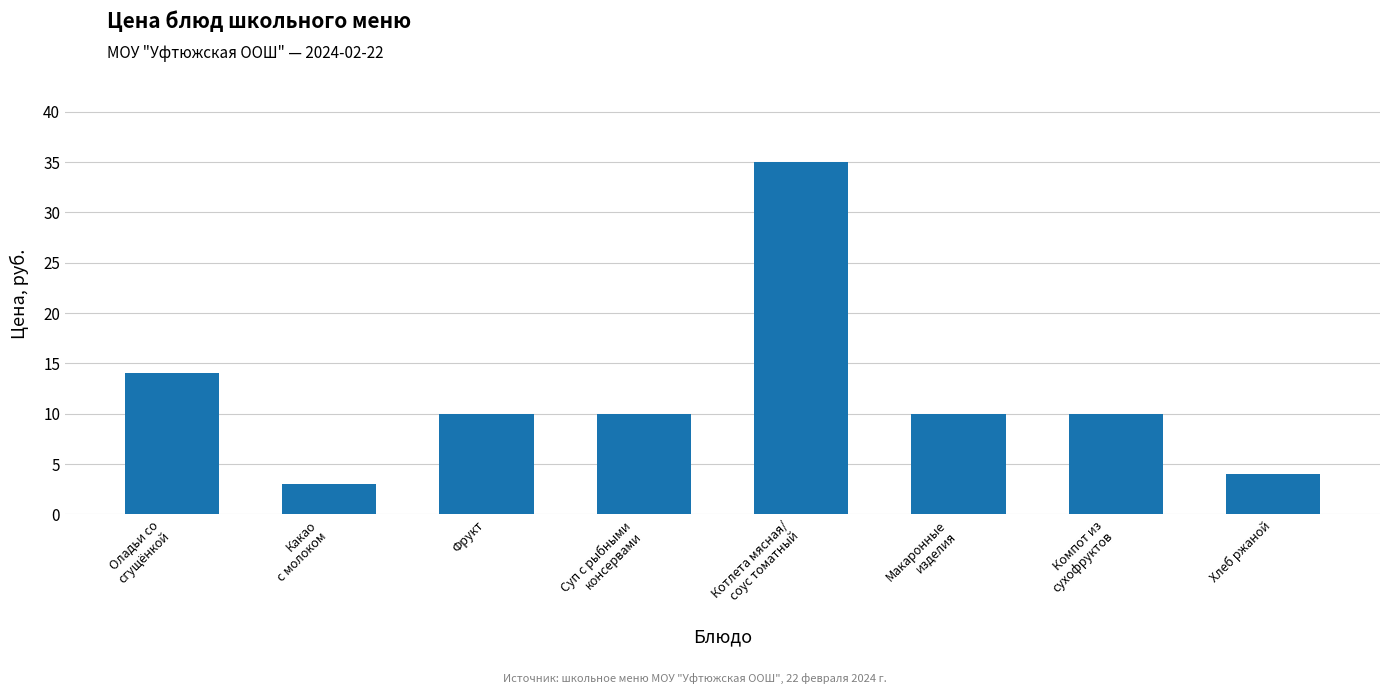

How many series are shown in this chart?

1